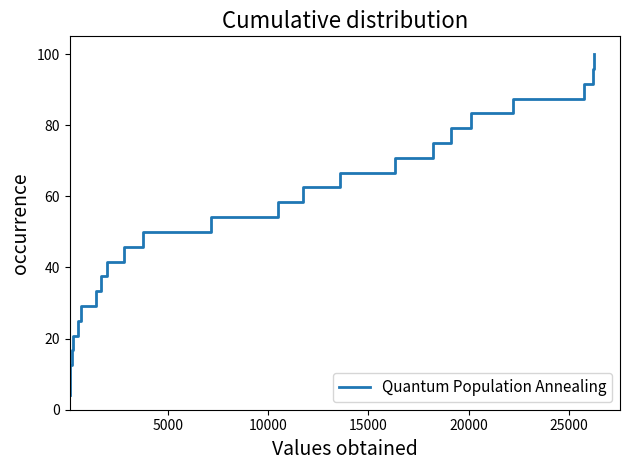

How many values exceed 54?

12